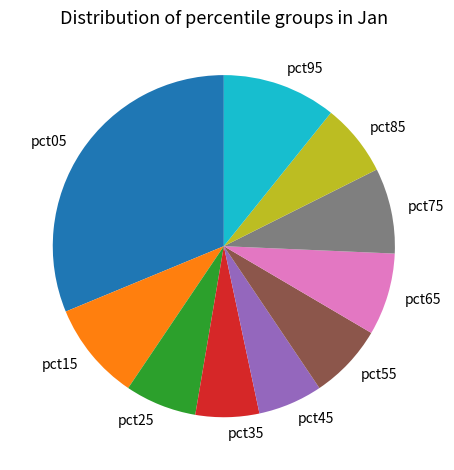

Is it true that pct25 is 7% of the pie?

True